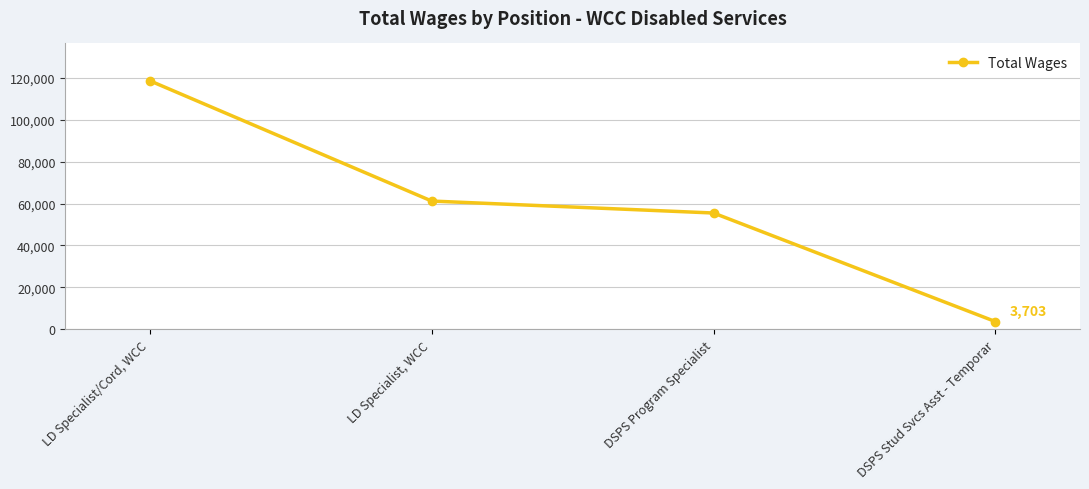

Approximately how many times larger is the value at LD Specialist, WCC compared to LD Specialist/Cord, WCC?

0.5